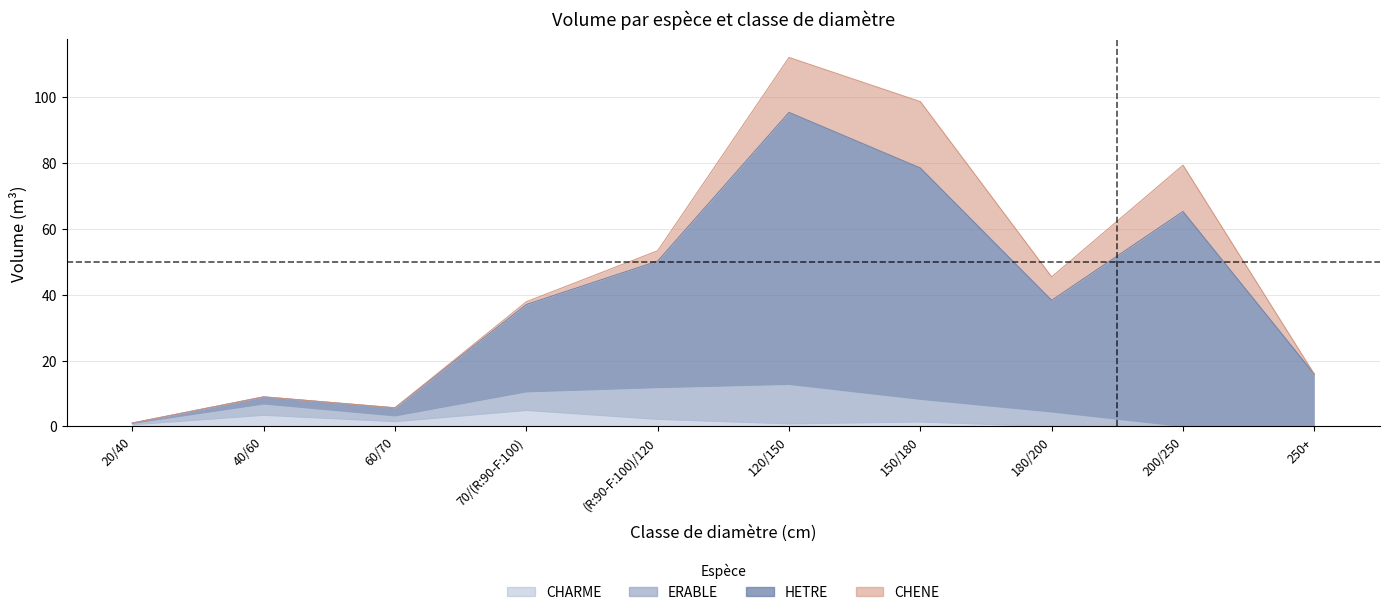

At which category is the sum across all series the highest?

120/150